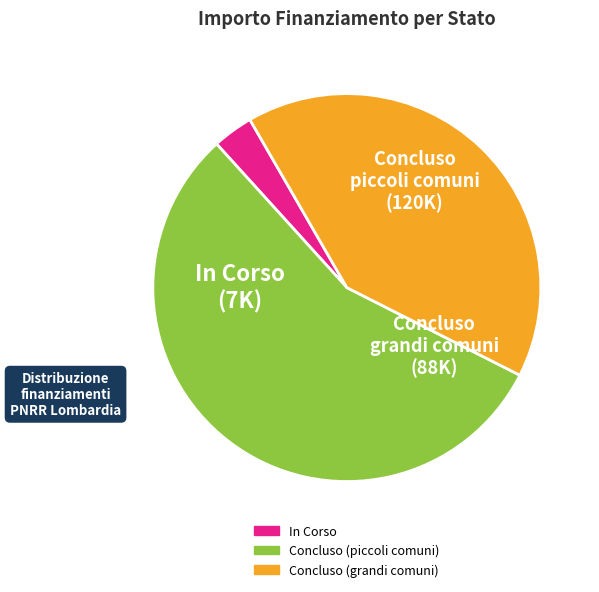

Does any single category account for the majority?

Yes